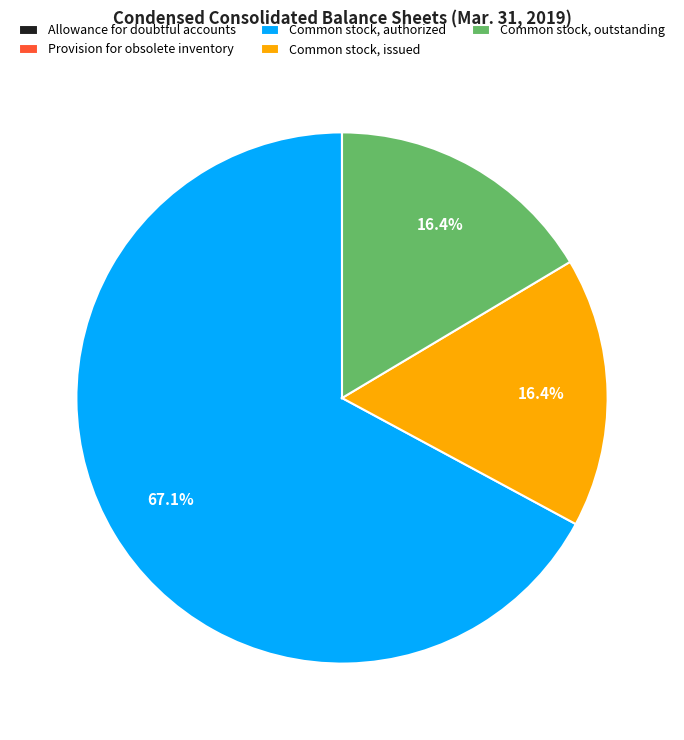

What is the largest slice in the pie chart?

Common stock, authorized